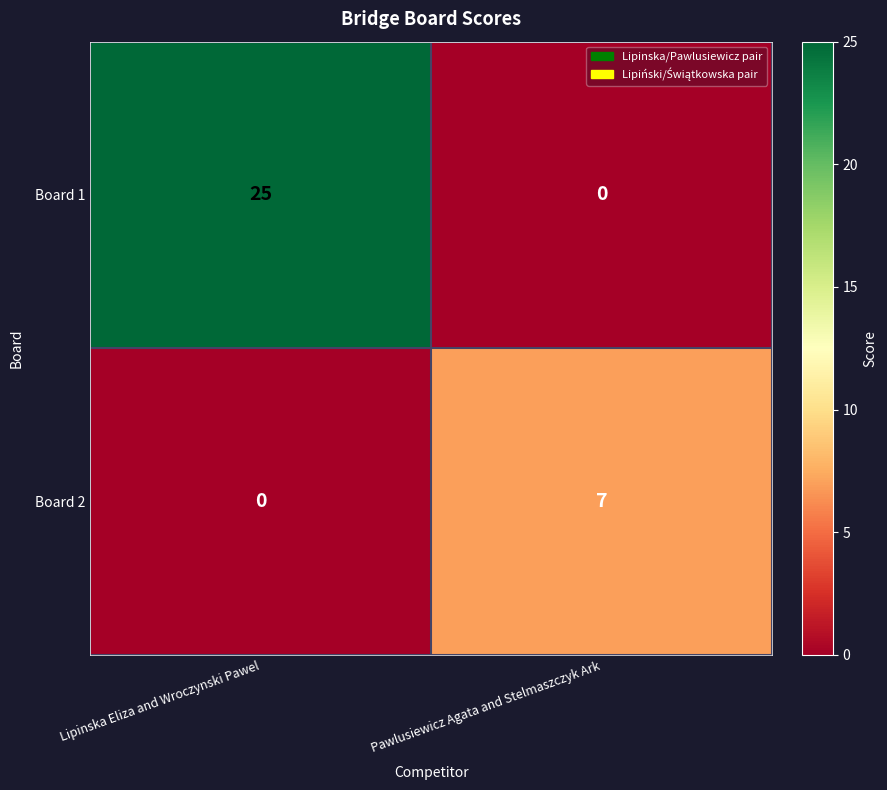

The Board 2 series shows 12 at Pawlusiewicz Agata and Stelmaszczyk Ark. True or false?

False